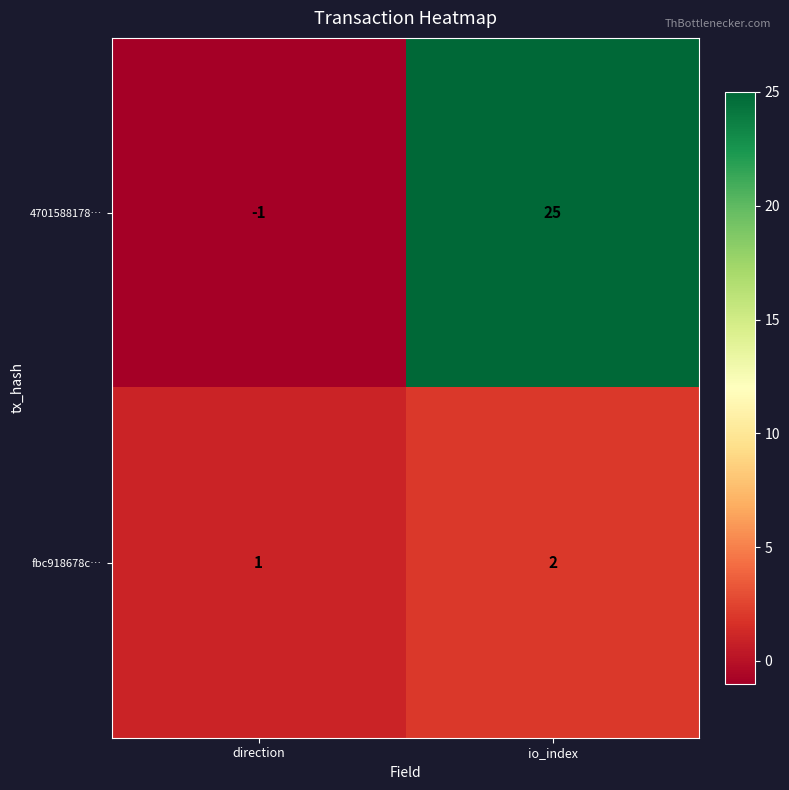

At which category does the chart reach its minimum across all series?

direction